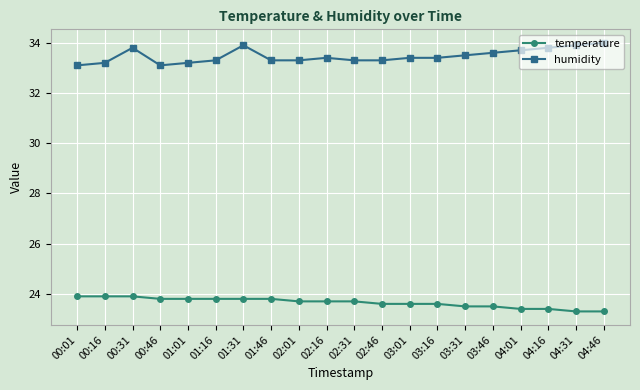

Is the value of humidity at 03:01 greater than the value of temperature at 01:31?

Yes